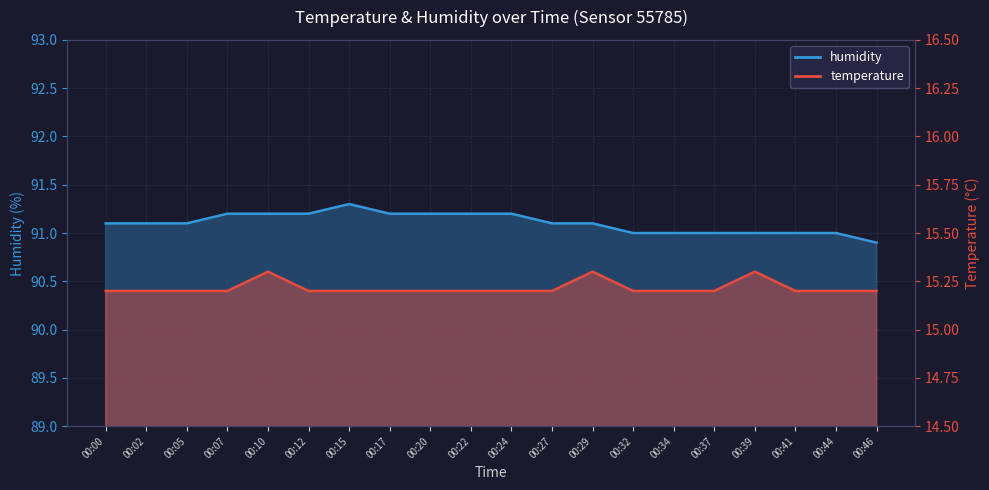

What is the sum of the humidity values at 00:46 and 00:27?

182.0